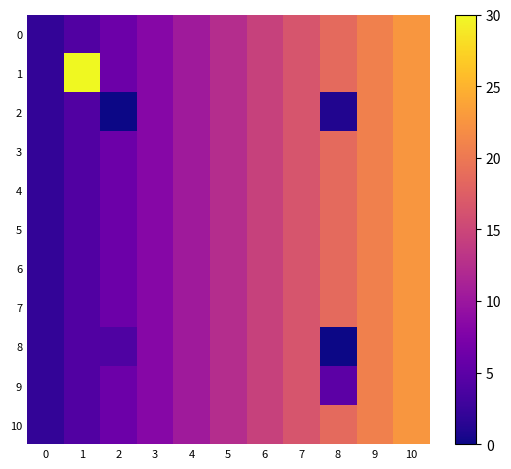

Which series has the largest range (max minus min)?

1